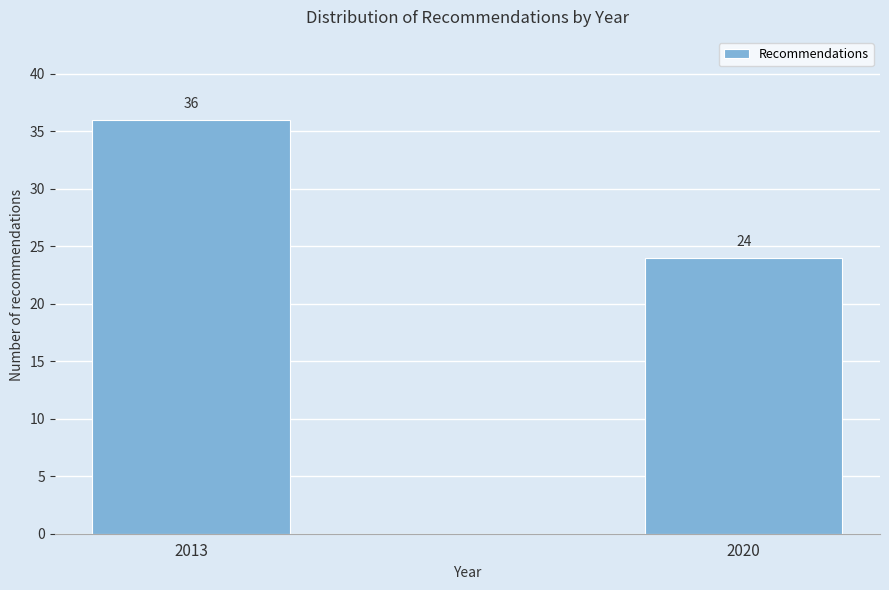

Reading right to left, transcribe all the data shown in this chart.

2020=24	2013=36